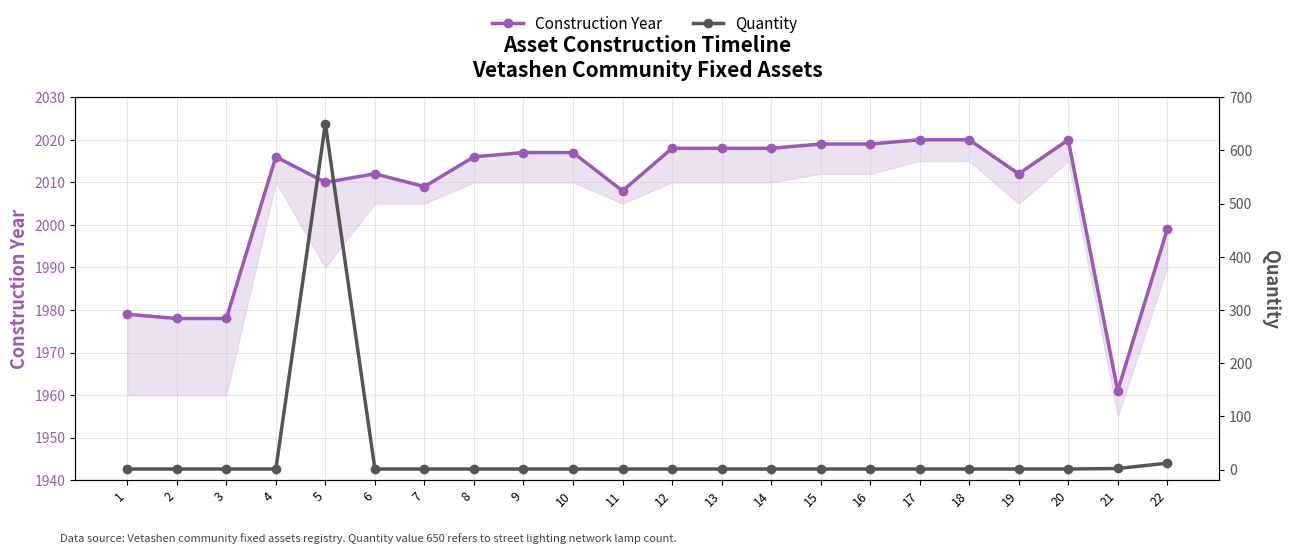

How many lines are shown in the chart?

2